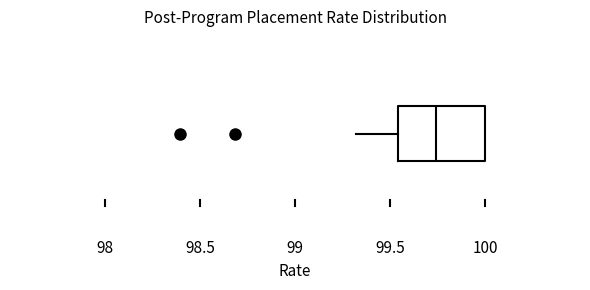

Read this box plot against the x-axis: the position of the median line, the range covered by the box, and the ends of both whiskers. The values are not printed on the chart, so give them approximately, as read against the axis.

median 99.75, box 99.55 to 100.00, whiskers 99.30 to 100.00